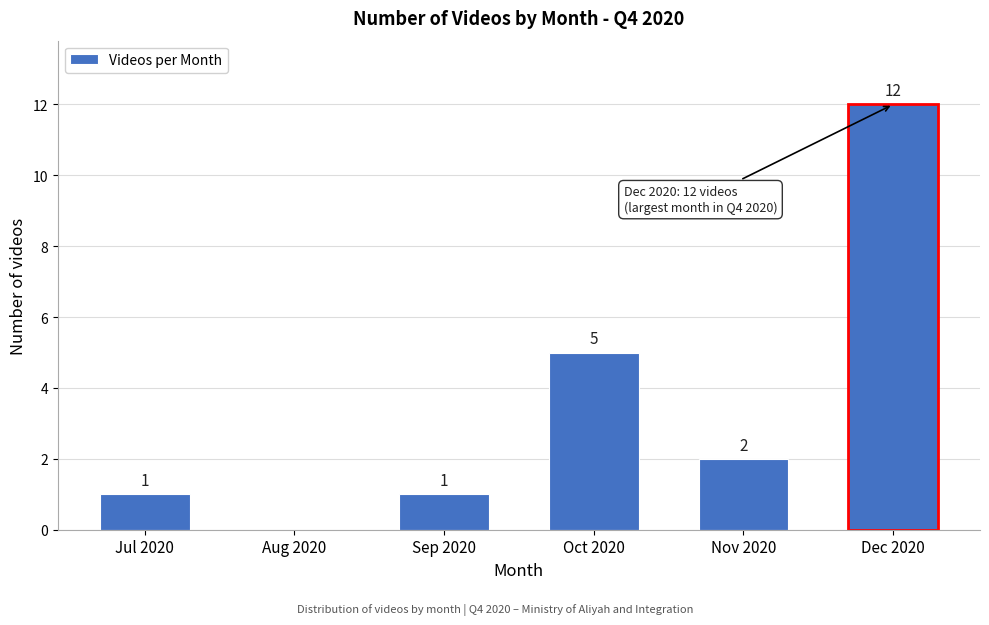

Reading left to right, transcribe all the data shown in this chart.

Jul 2020=1	Aug 2020=0	Sep 2020=1	Oct 2020=5	Nov 2020=2	Dec 2020=12